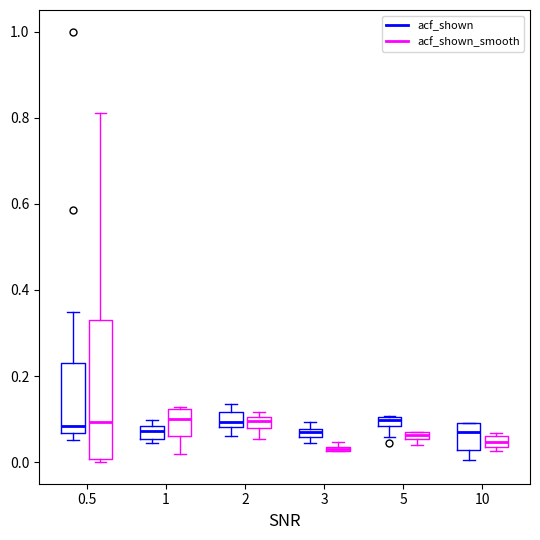

Where is the upper edge of the box for 5 (acf_shown) on the y-axis? The values are not printed on the chart, so give them approximately, as read against the axis.

0.10